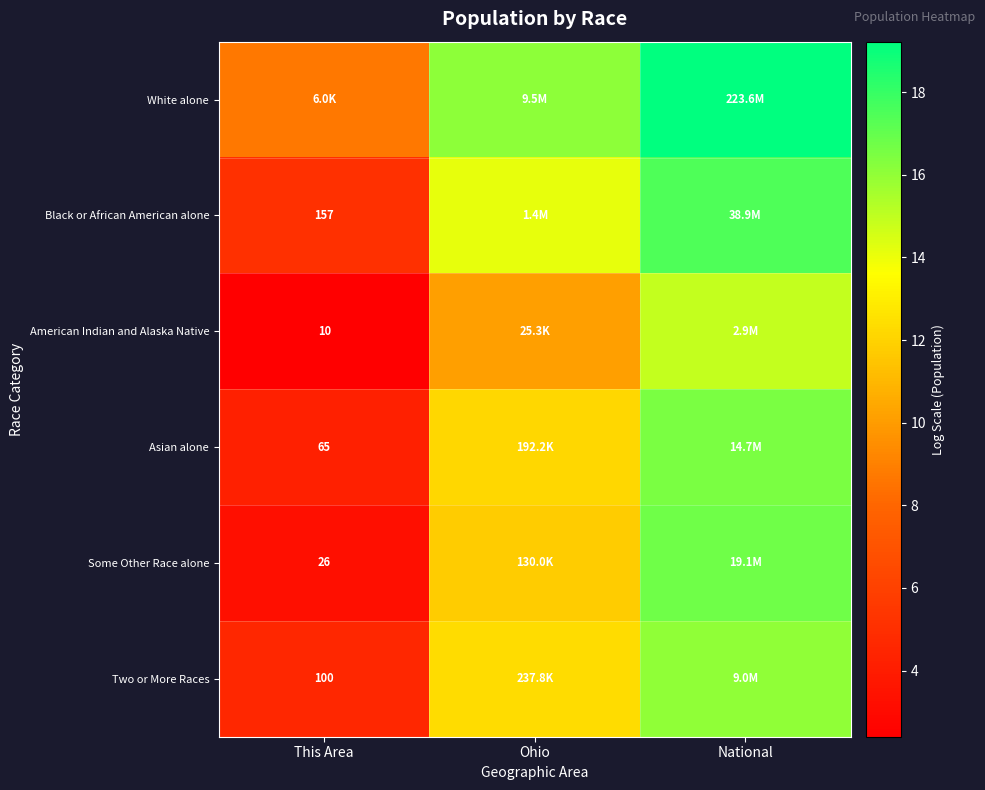

Which label corresponds to the smallest value in the chart?

This Area